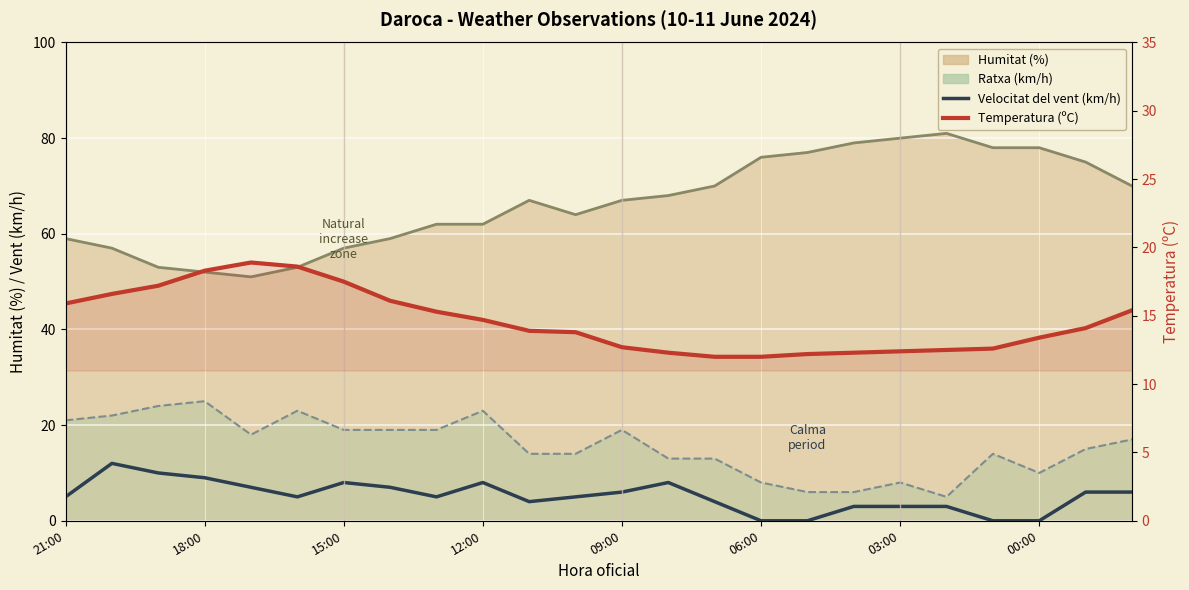

At which category is the sum across all series the highest?

18:00